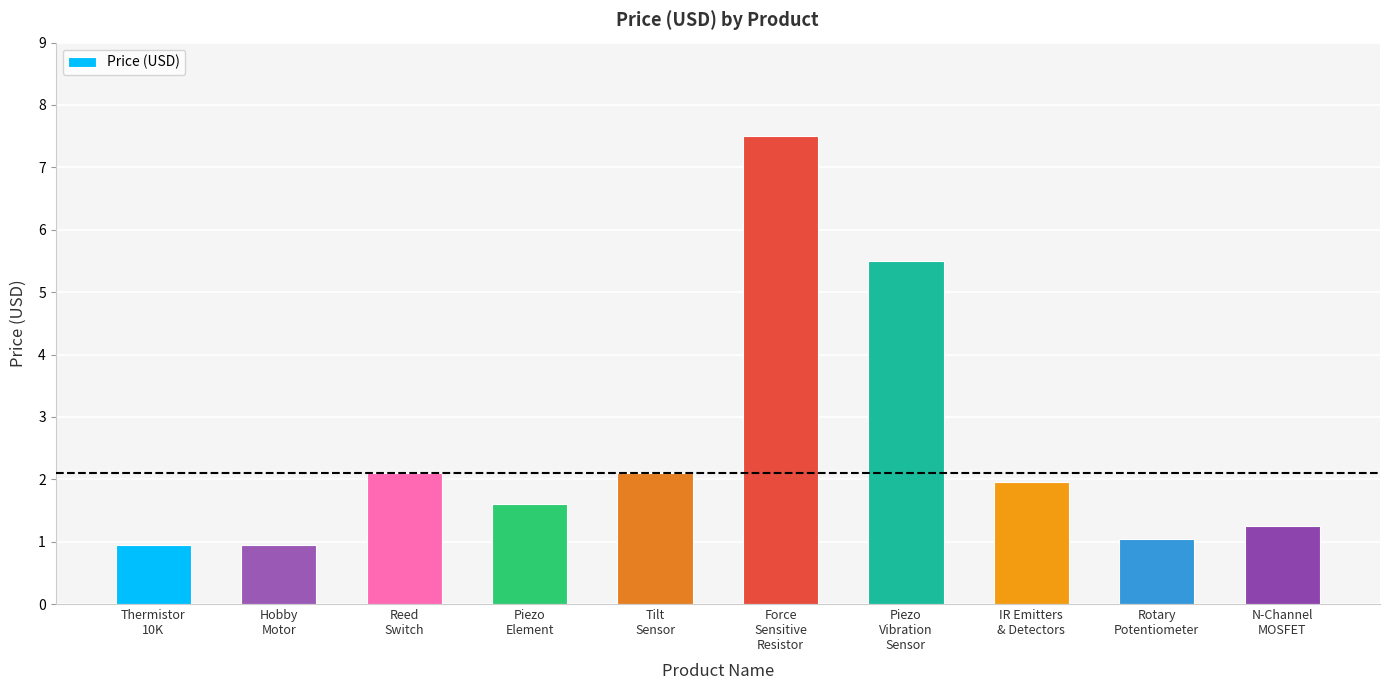

What is the average value?

2.5